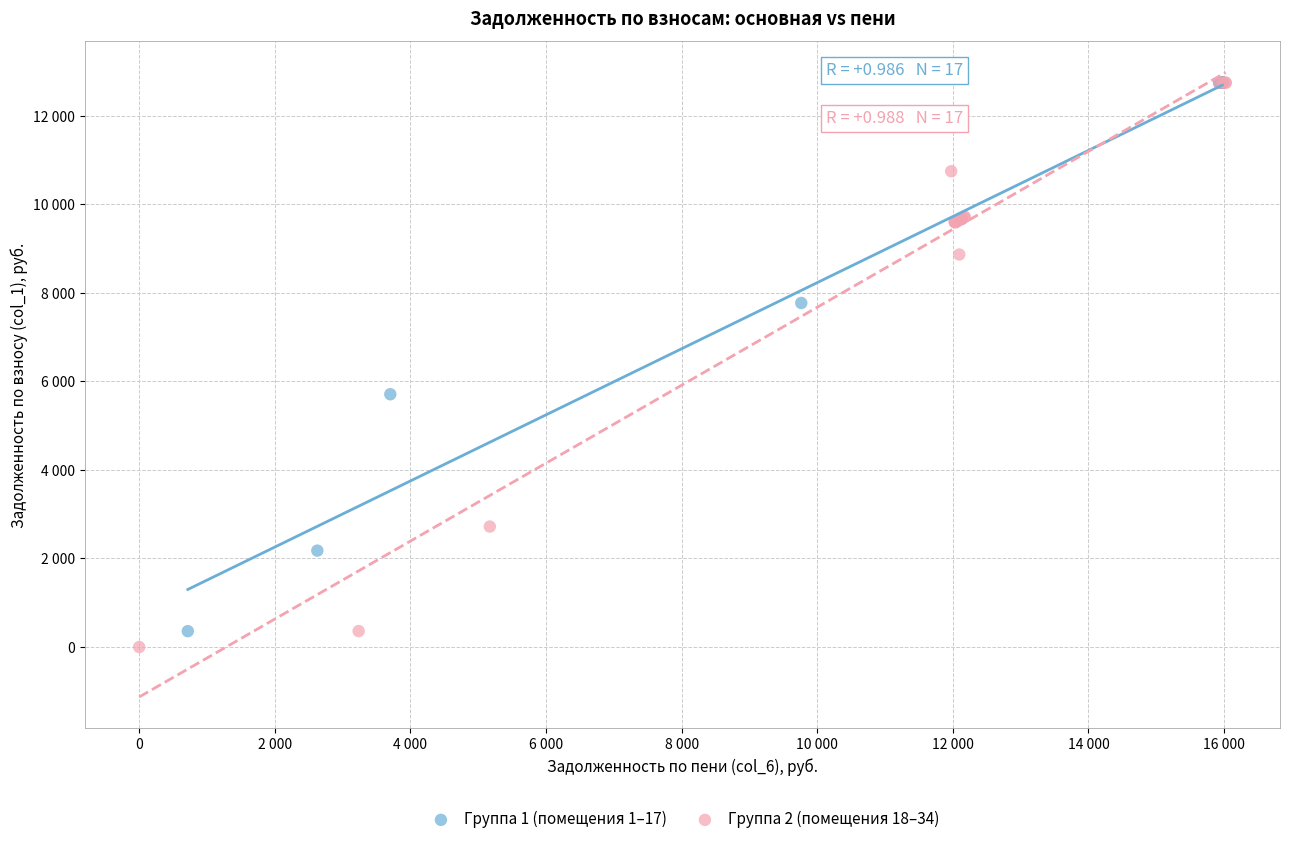

Which series contains the lowest Y value?

Группа 2 (помещения 18–34)